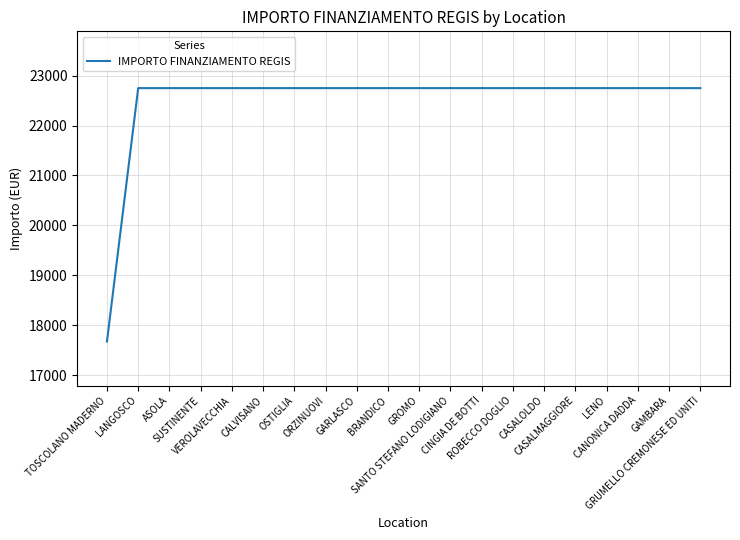

What is the ratio of the value at CASALMAGGIORE to the value at SUSTINENTE?

1.0